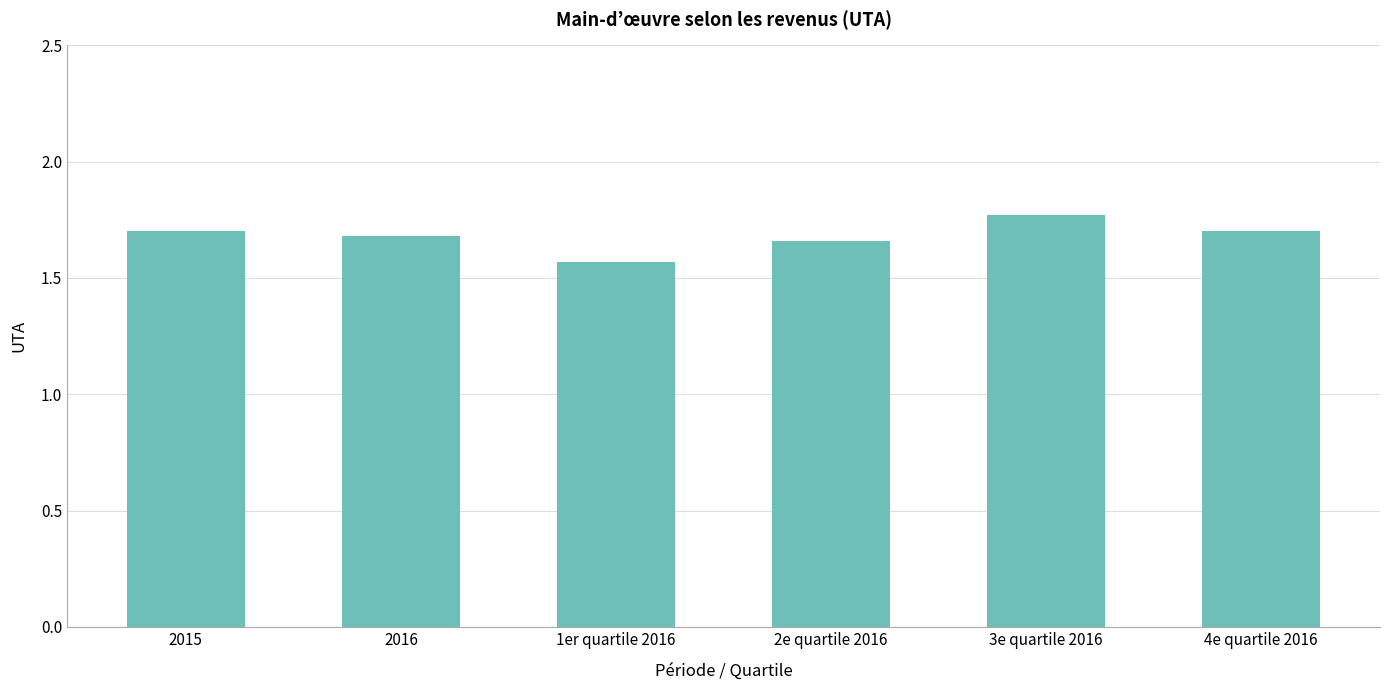

What position from the left is 2015?

1